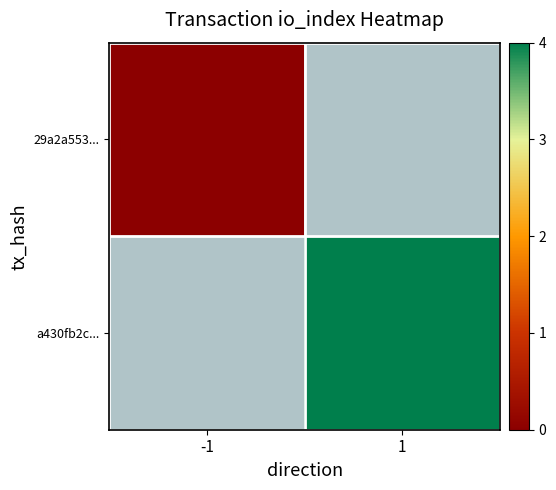

At which label does a430fb2c... reach its minimum?

-1